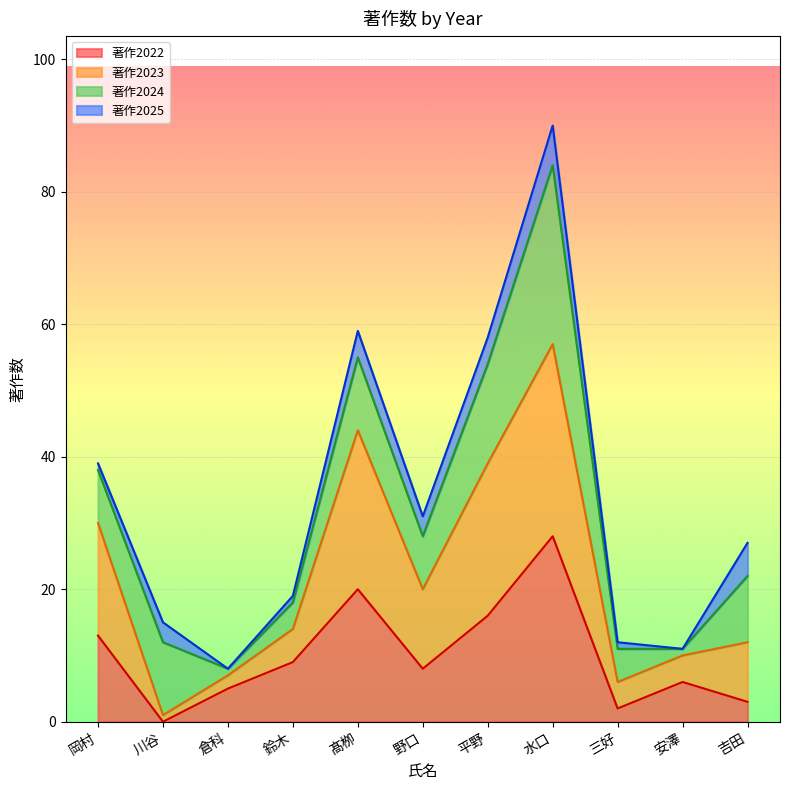

At which category is the sum across all series the highest?

水口